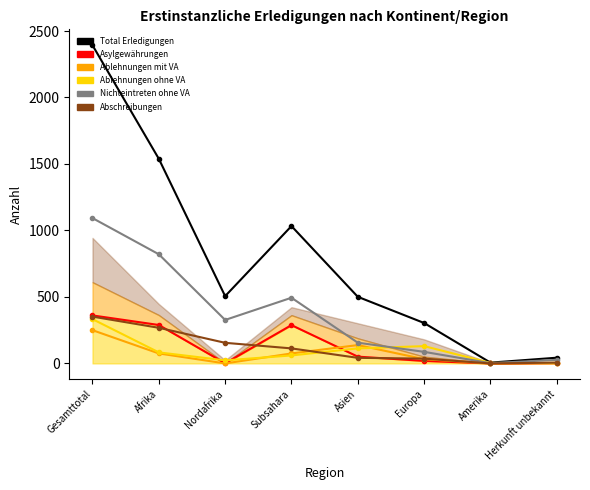

Between Europa and Subsahara, which is larger?

Subsahara